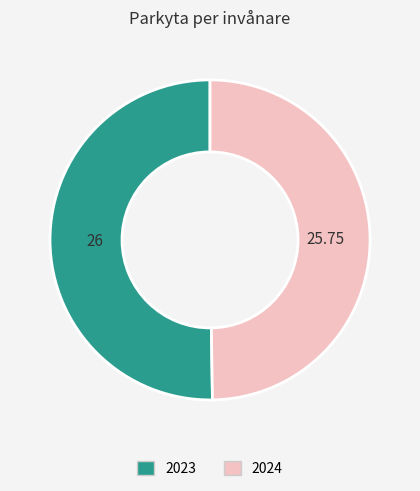

What is the ratio of the value at 2023 to the value at 2024?

1.0